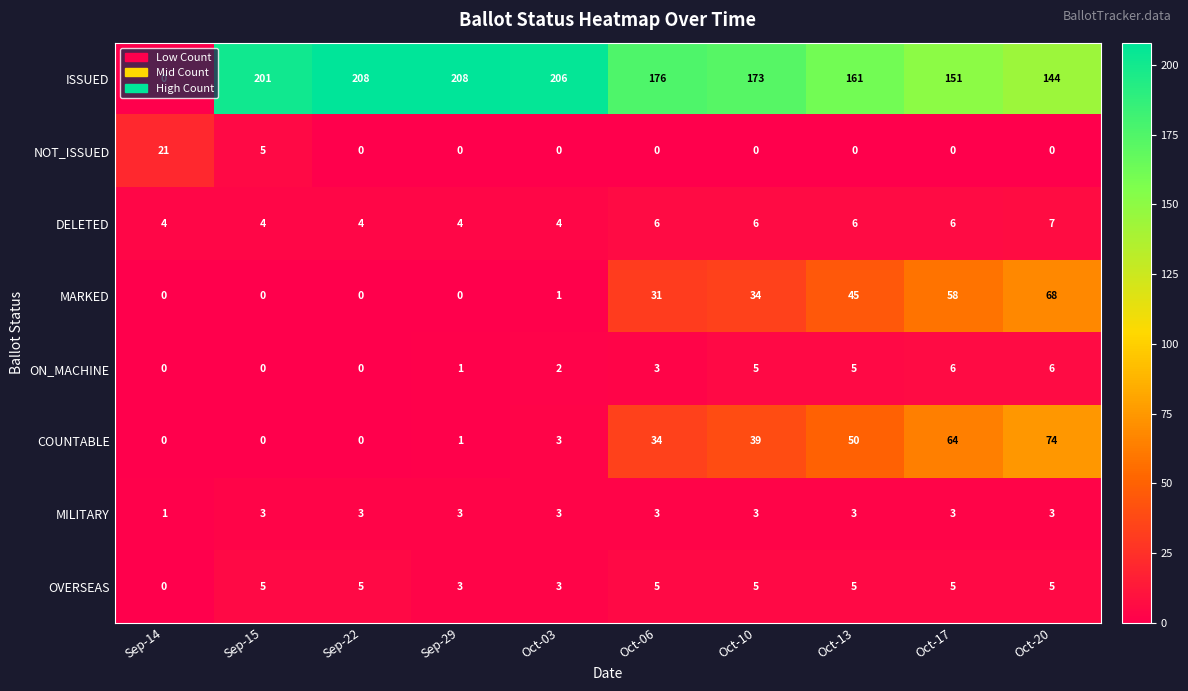

True or false: OVERSEAS has a value of 3 at Sep-29.

True